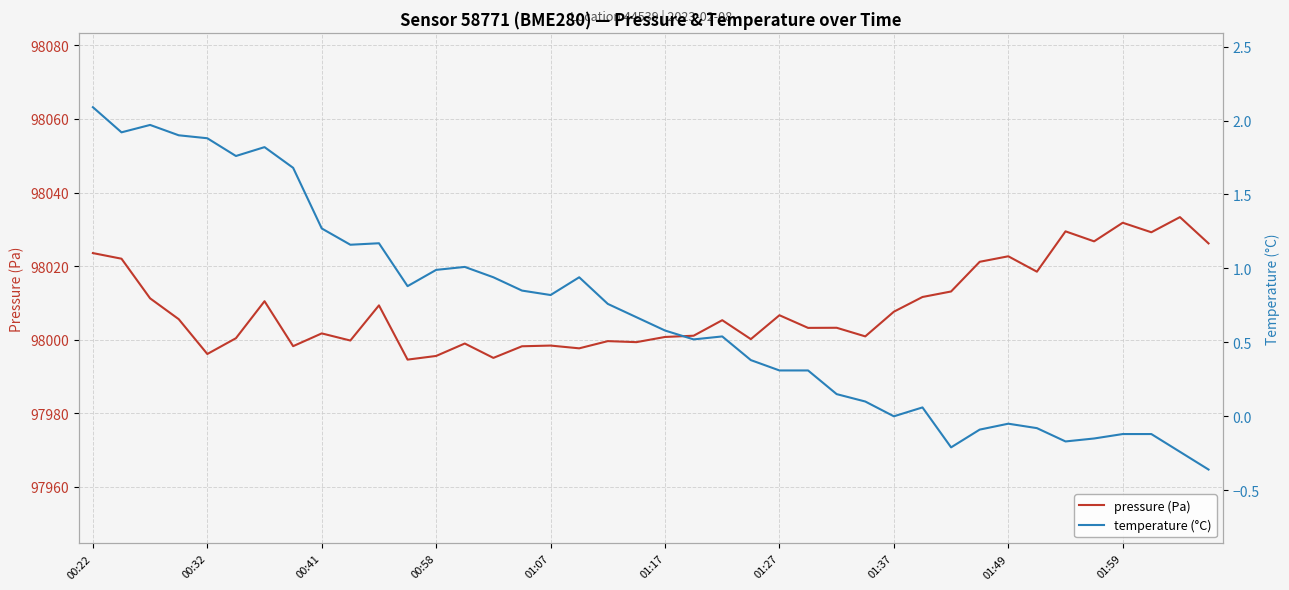

List the series in order of their peak value, lowest first.

temperature (°C), pressure (Pa)